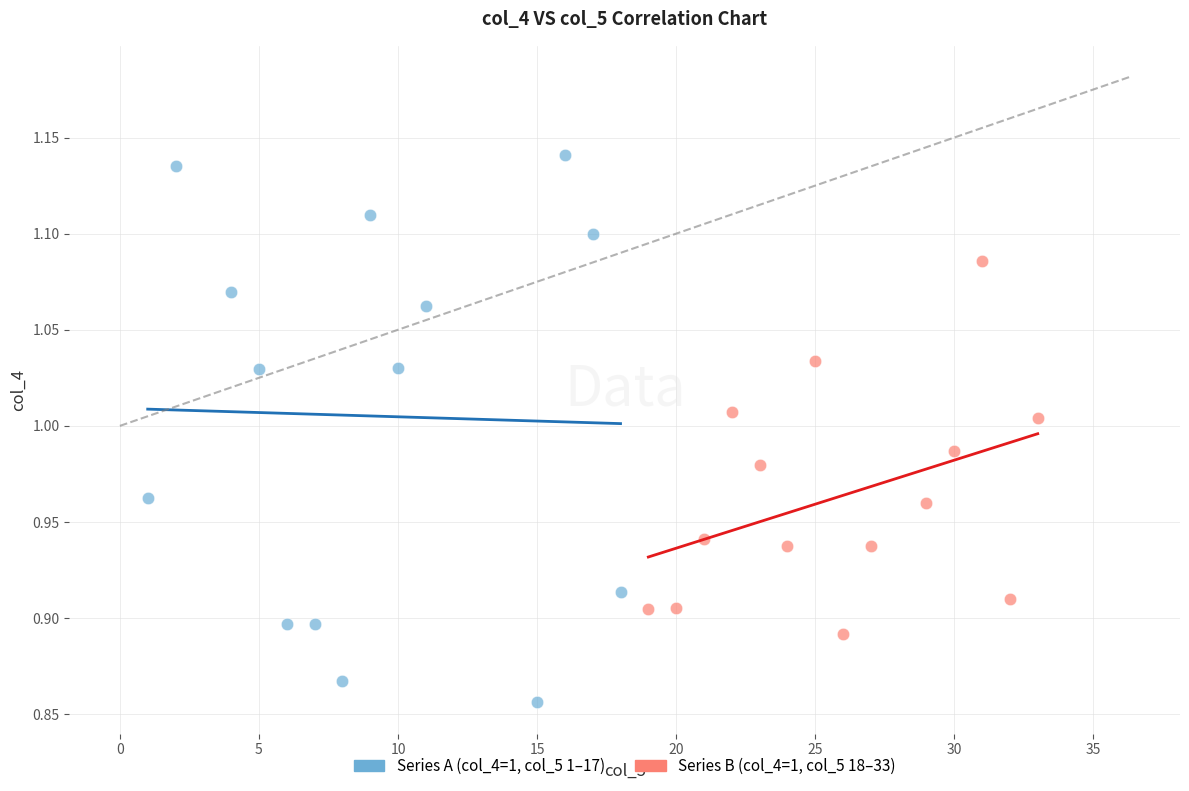

Which series contains the highest Y value?

Series A (col_4=1, col_5 1–17)